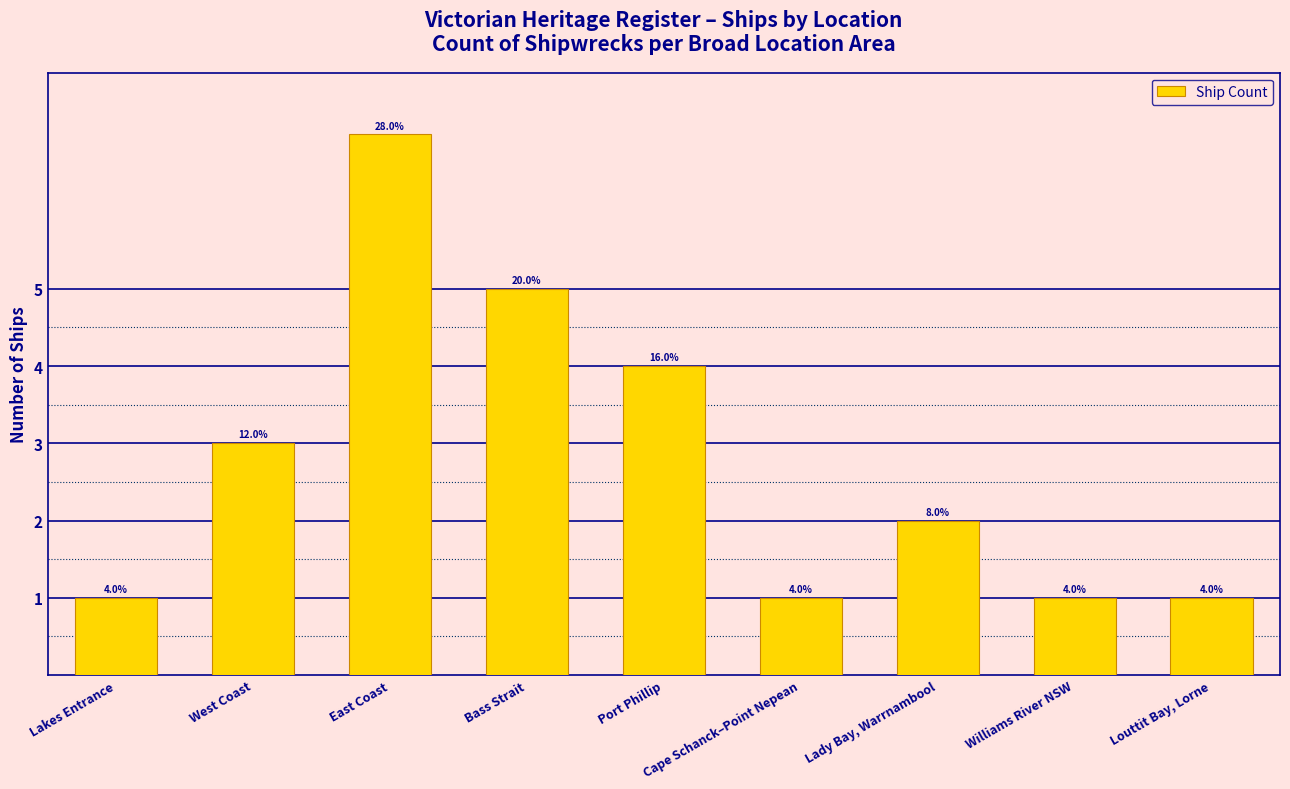

What is the label of the 4th bar from the left?

Bass Strait